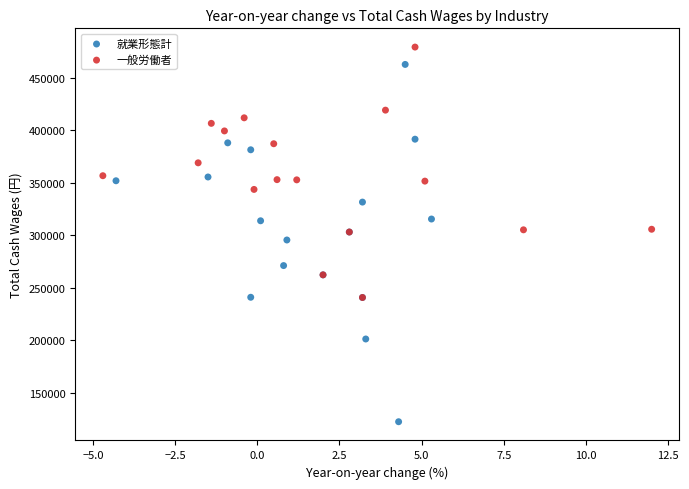

Which series has the largest Y range (max minus min)?

就業形態計